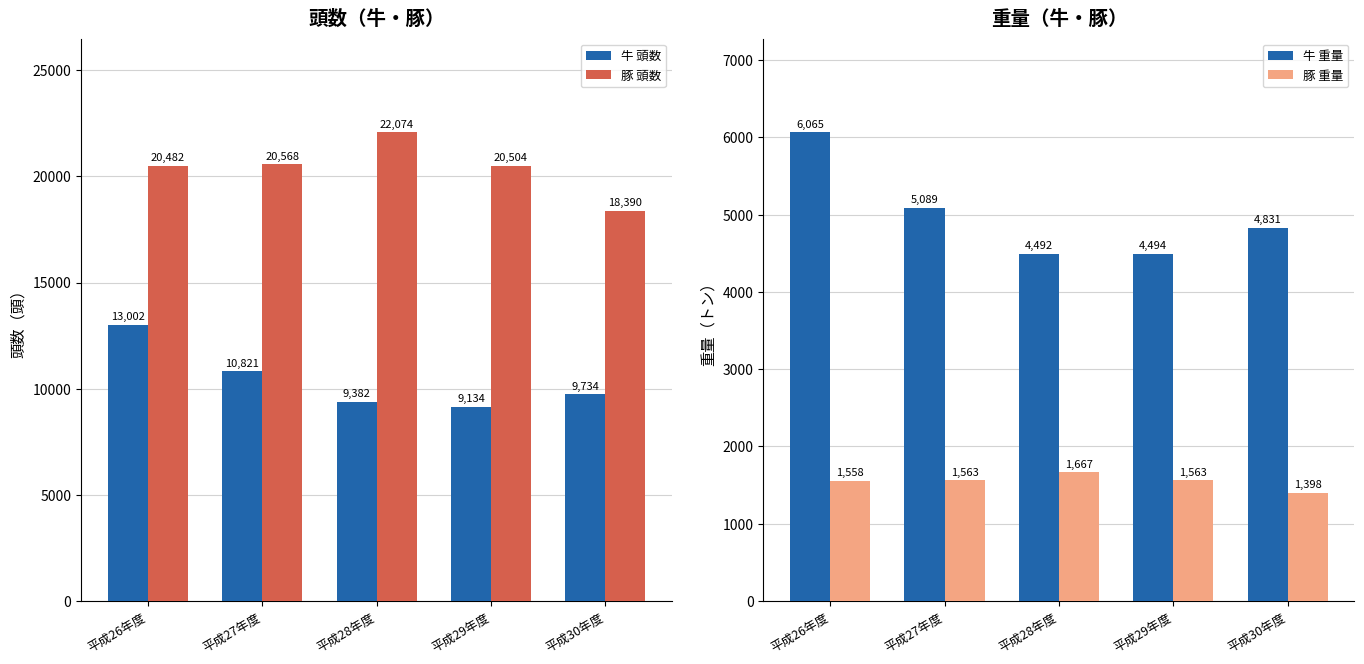

What is the smallest value displayed?

1397.9